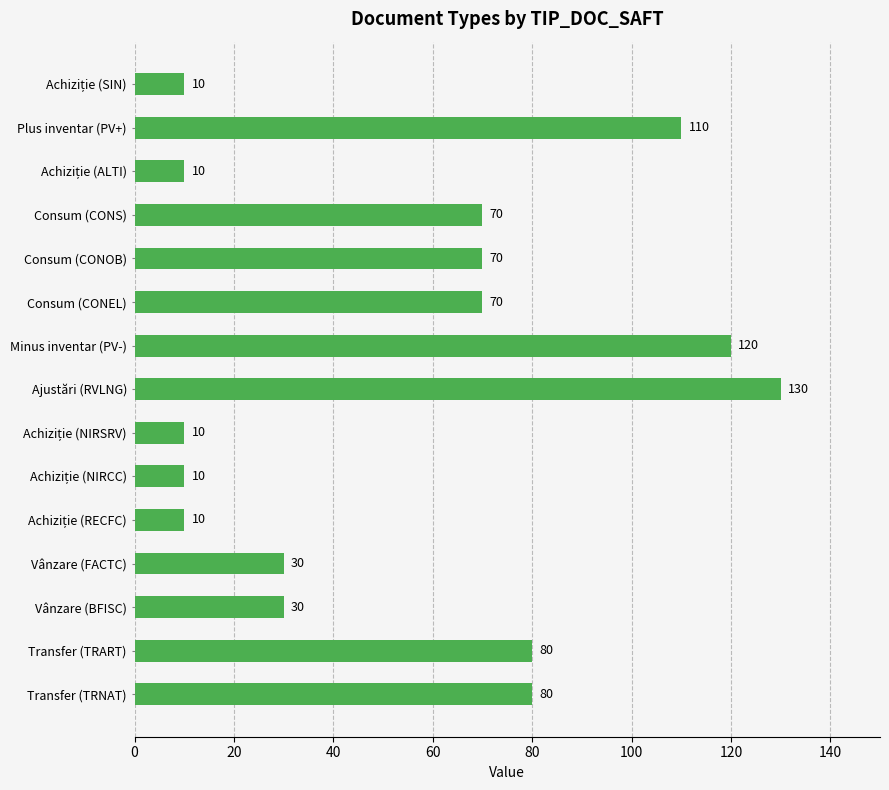

What is the label of the 13th bar from the top?

Vânzare (BFISC)